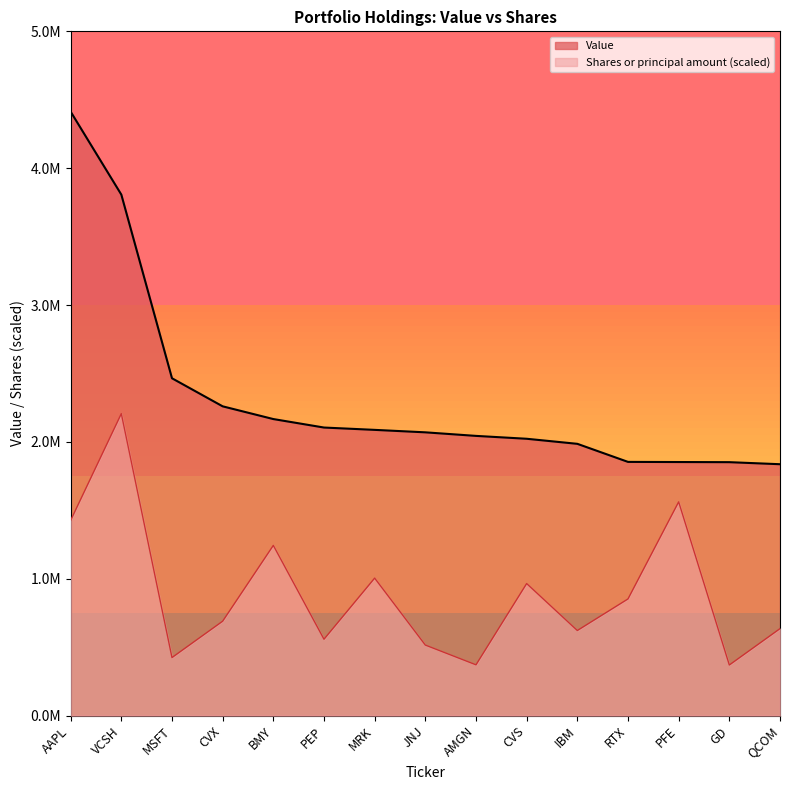

What is the sum of all Shares or principal amount values?

13447884.2